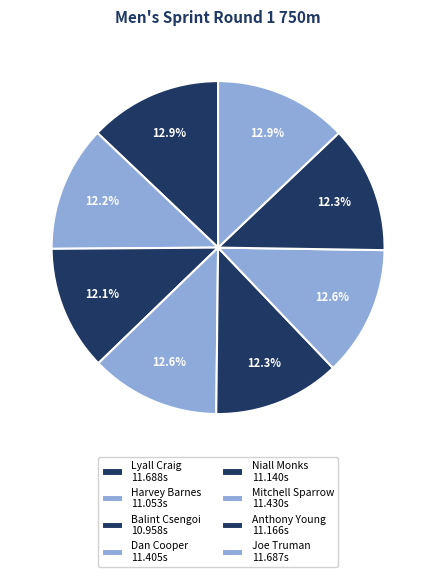

Count the number of slices in the pie.

8